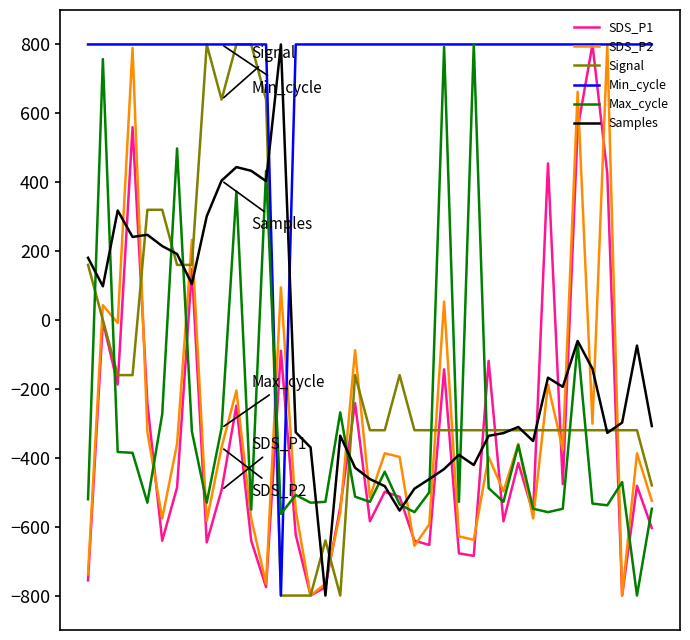

What is the highest value of the Min_cycle series?

800.0